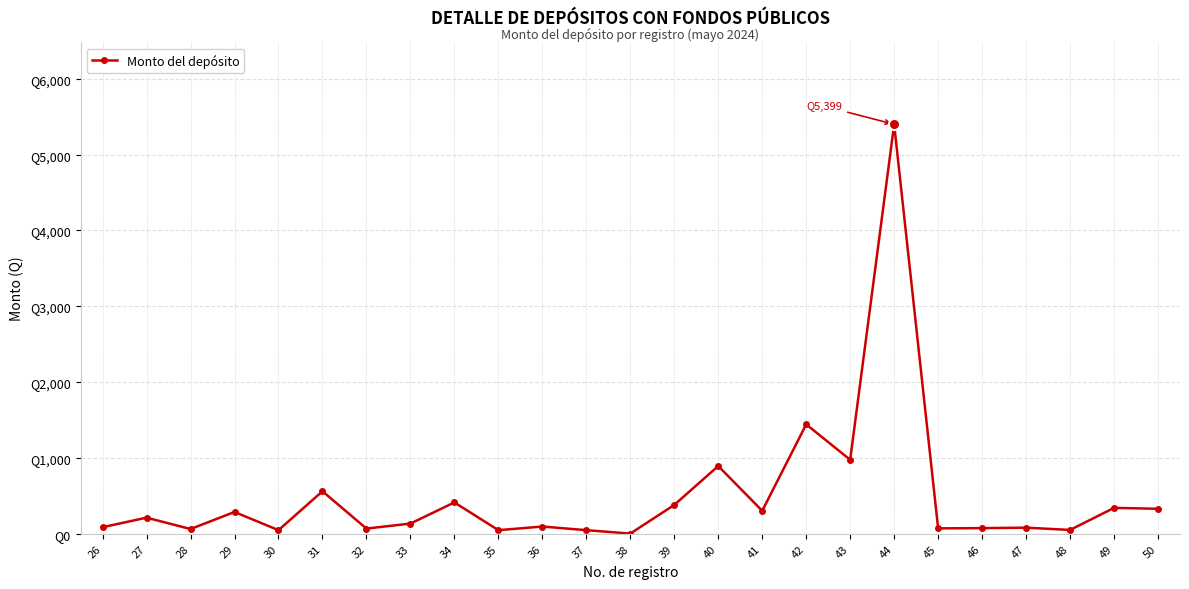

Does the chart have visible grid lines?

Yes